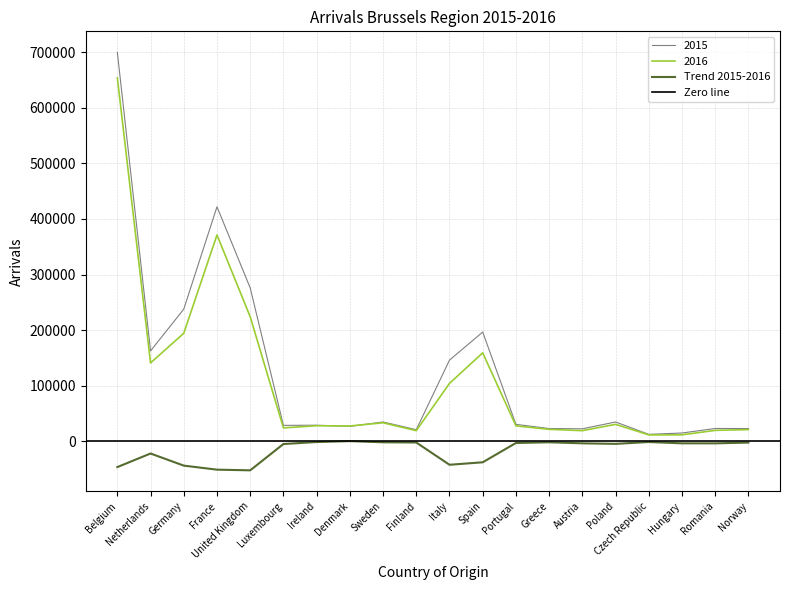

True or false: 2015 and Trend 2015-2016 intersect in this chart.

False